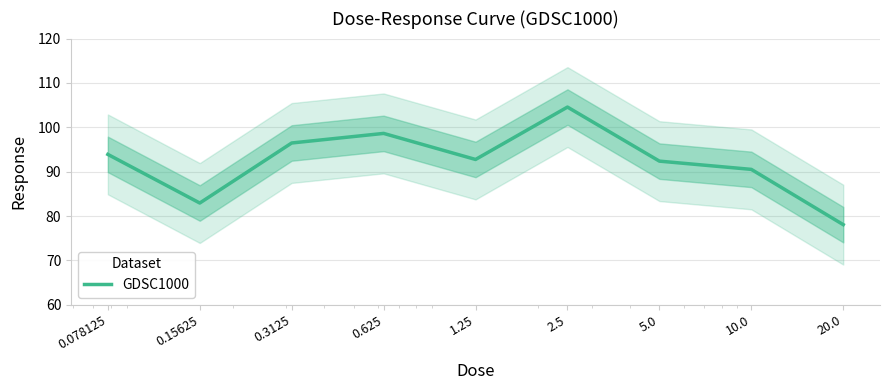

Which category has the highest value across all series?

2.5